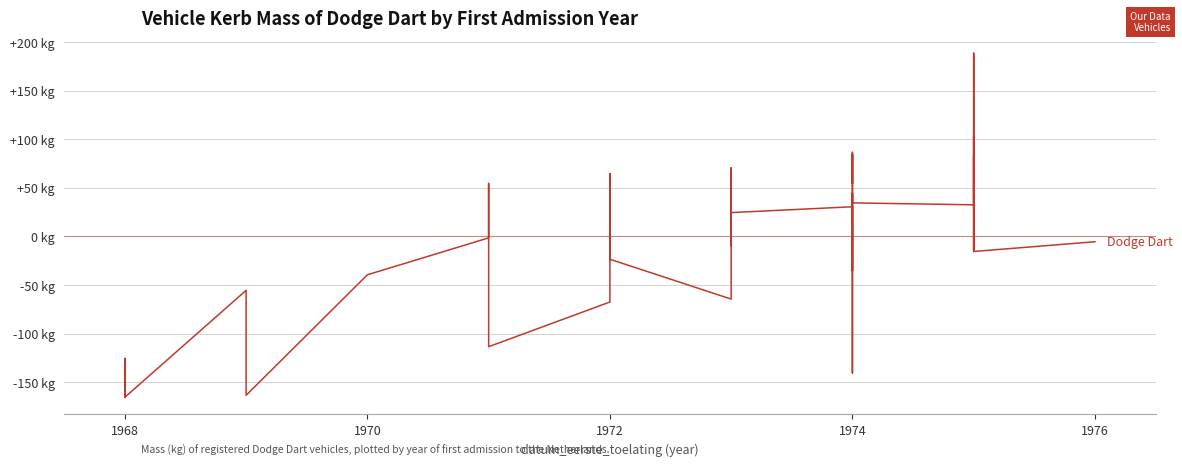

How many positive values are there?

20